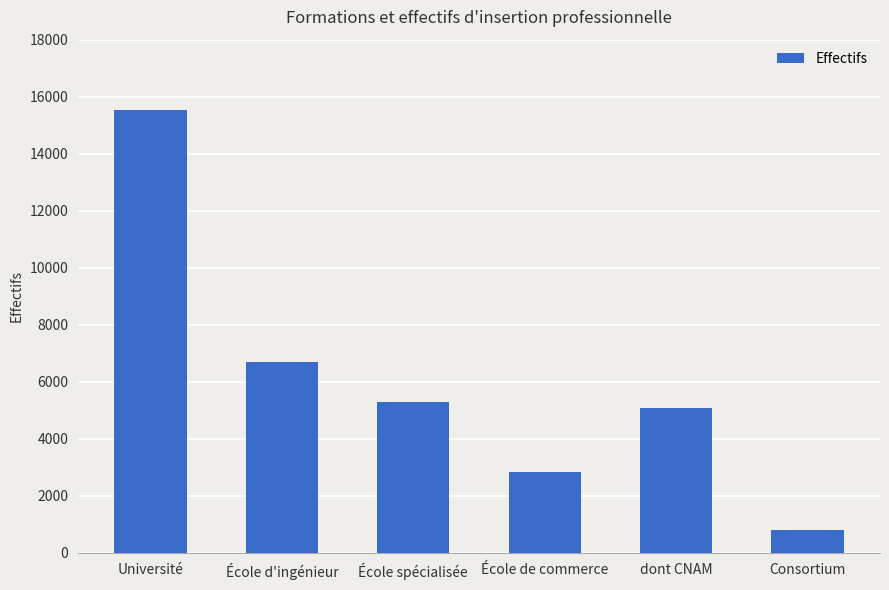

What is the value of the 4th bar from the left?

2854